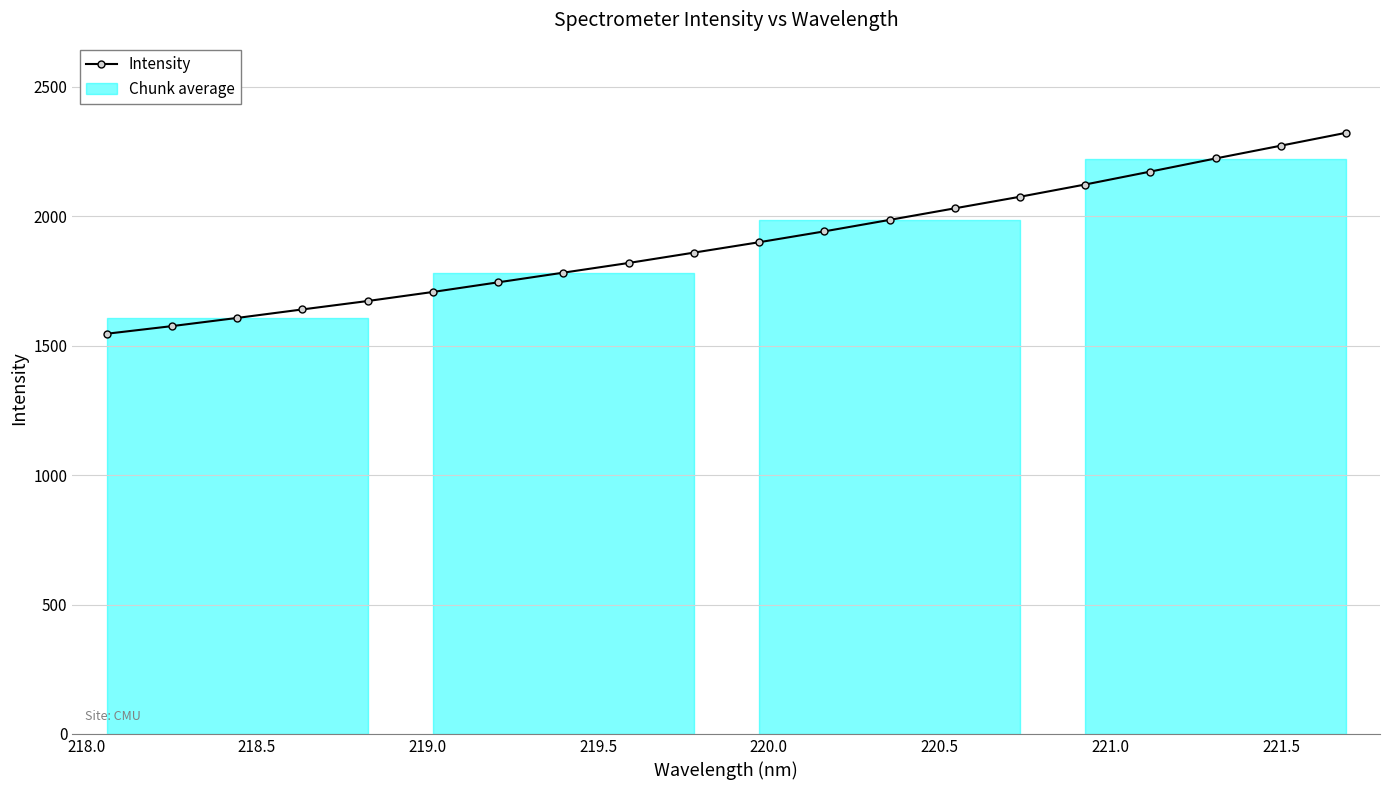

What is the maximum value for Intensity?

2322.6